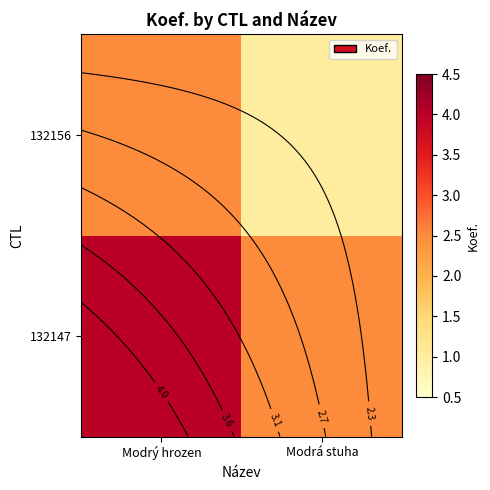

Which has a higher value, Modrá stuha or Modrý hrozen?

Modrý hrozen